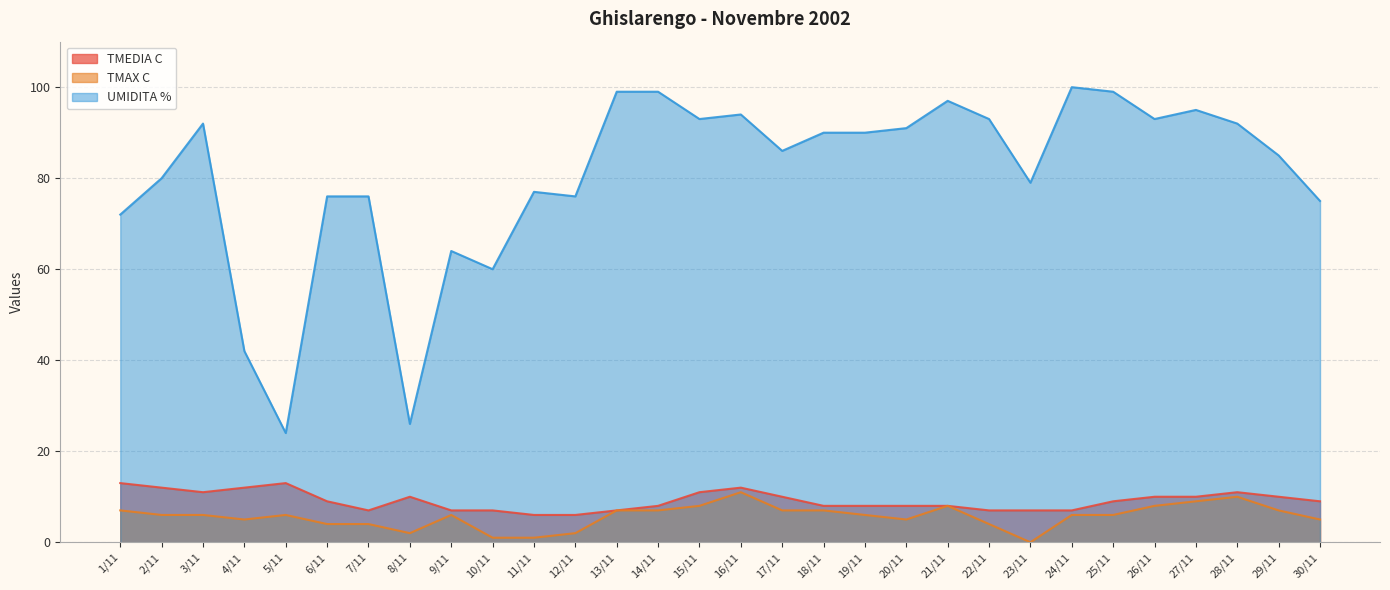

Which series has the largest total across all categories?

UMIDITA %